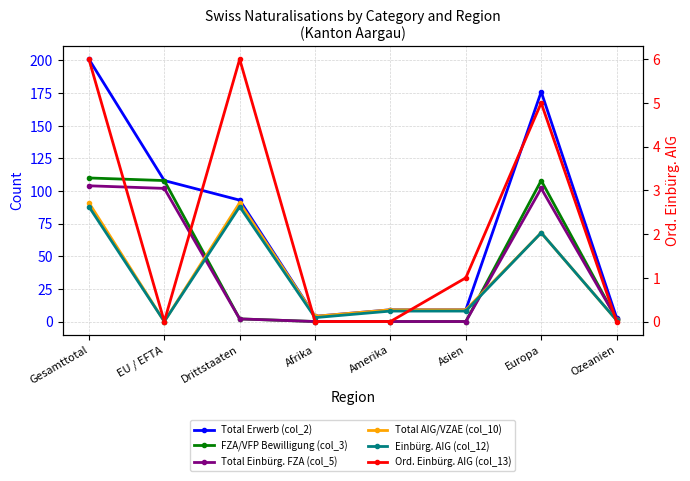

What is the difference between the maximum and minimum values in the Total Einbürg. FZA (col_5) series?

104